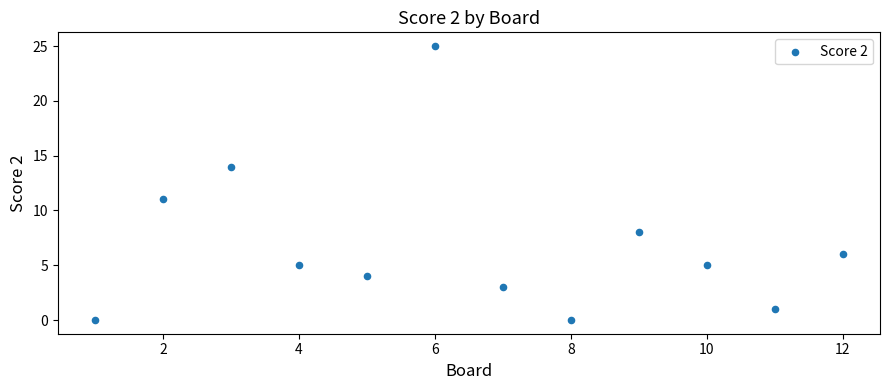

What Y value in the scatter plot is closest to 12?

11